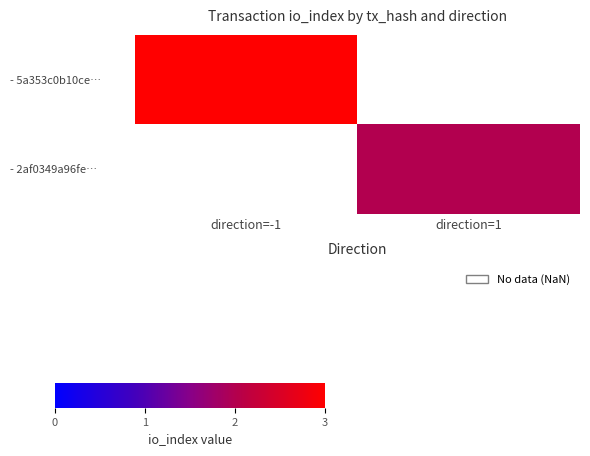

What is the approximate value of - 5a353c0b10ce… at direction=-1?

3.0